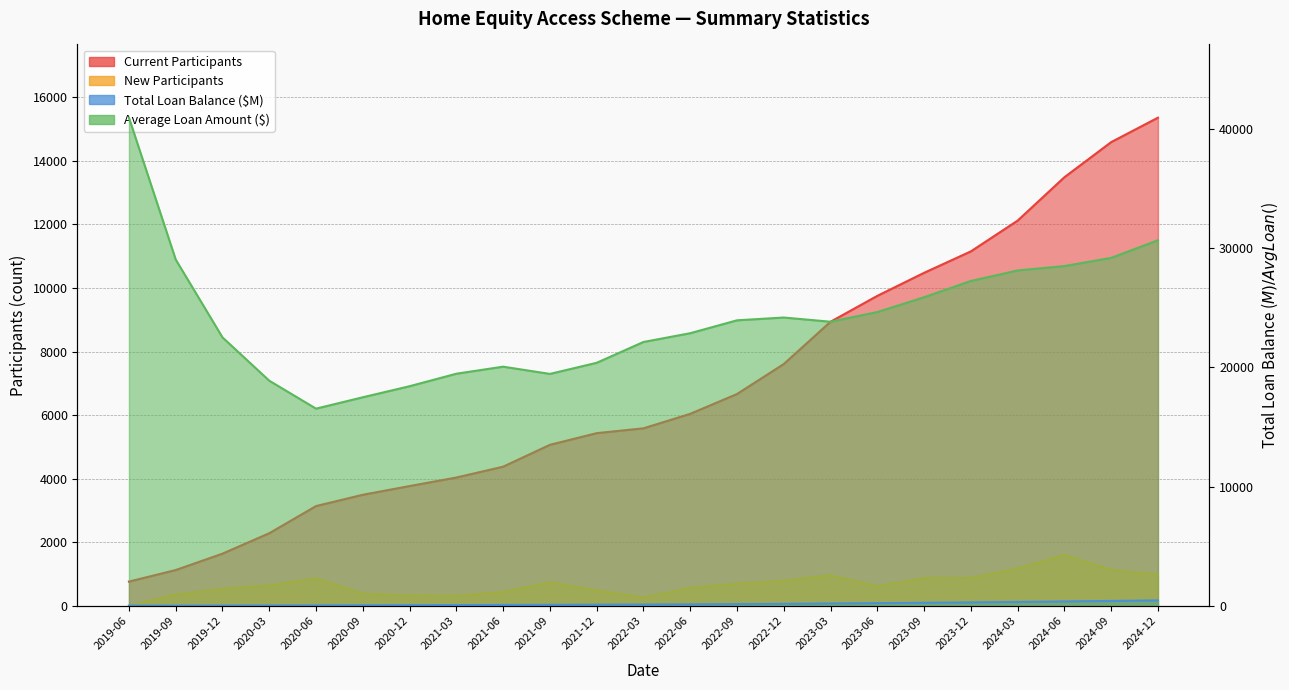

What is the label of the 3rd point from the right?

2024-06